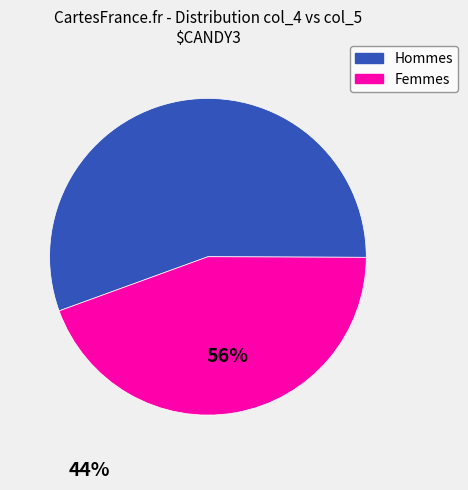

Is there a majority slice in this chart?

Yes